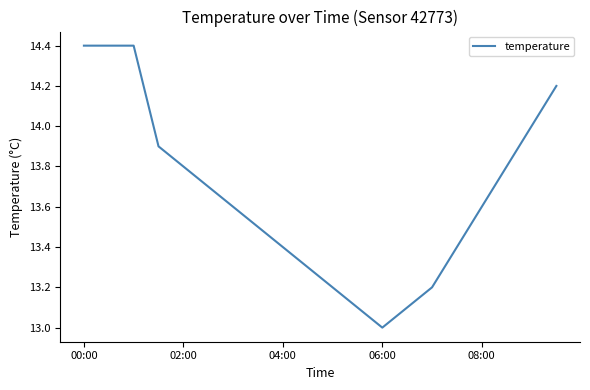

Count the number of categories in the chart.

20